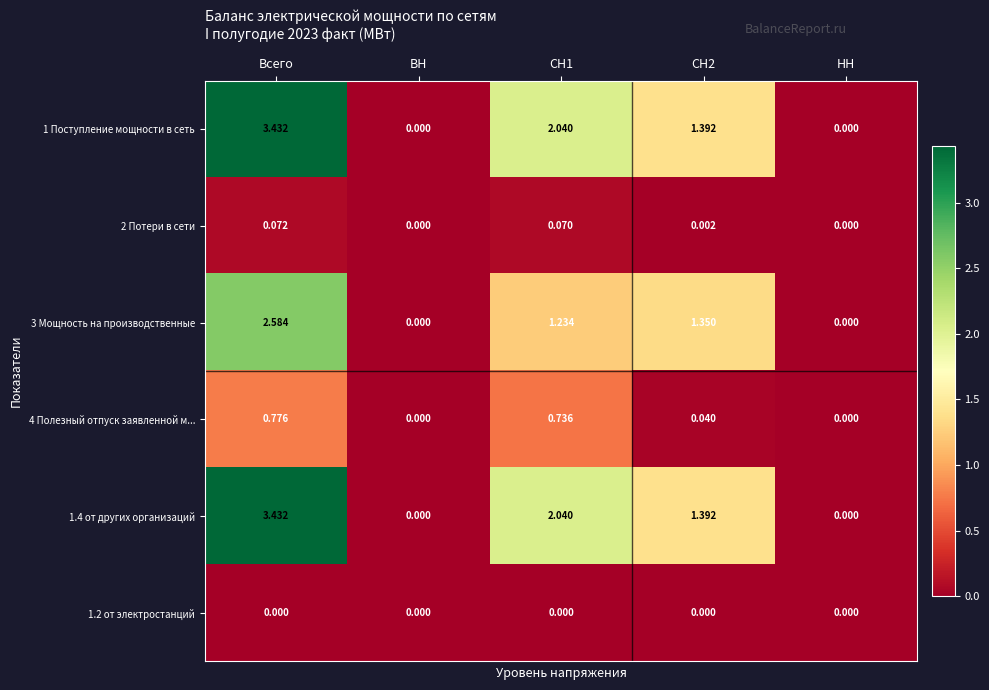

Which category has the highest value in the 2 Потери в сети series?

Всего